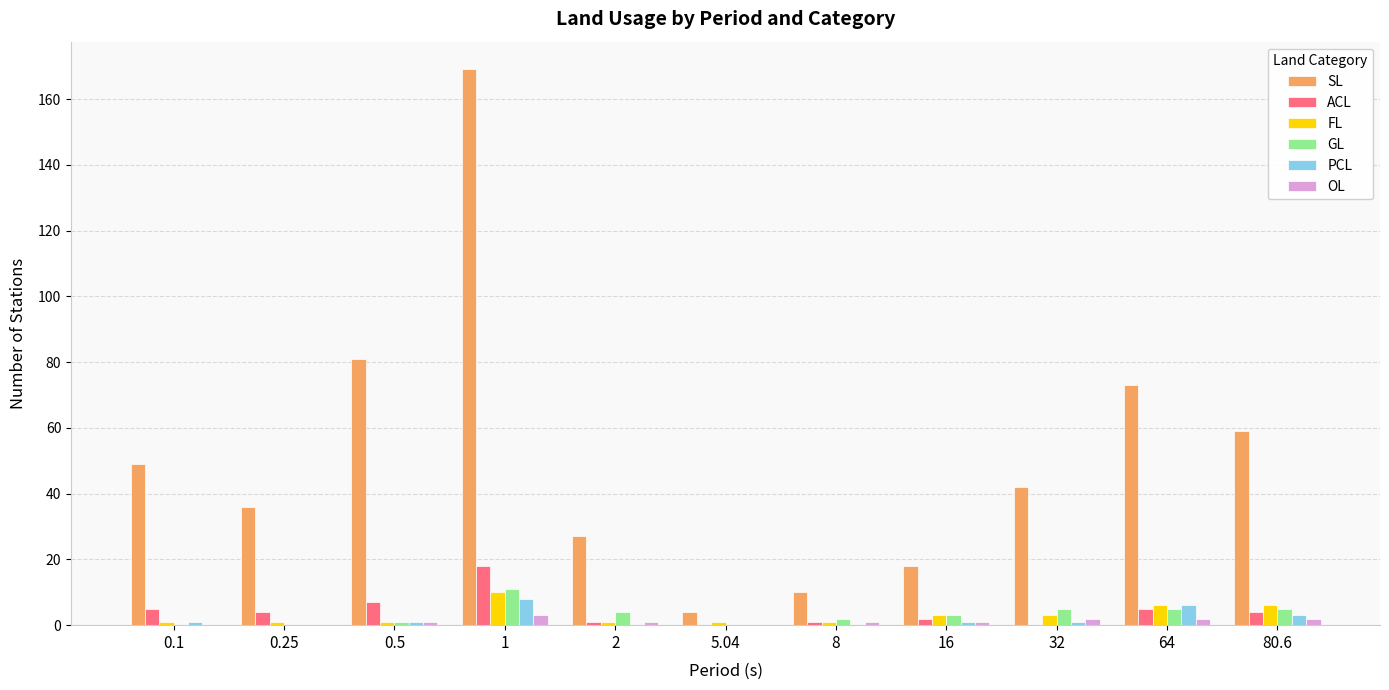

Reading right to left, what are all the values shown in this chart?

SL: 80.6=59	64=73	32=42	16=18	8=10	5.04=4	2=27	1=169	0.5=81	0.25=36	0.1=49
ACL: 80.6=4	64=5	32=0	16=2	8=1	5.04=0	2=1	1=18	0.5=7	0.25=4	0.1=5
FL: 80.6=6	64=6	32=3	16=3	8=1	5.04=1	2=1	1=10	0.5=1	0.25=1	0.1=1
GL: 80.6=5	64=5	32=5	16=3	8=2	5.04=0	2=4	1=11	0.5=1	0.25=0	0.1=0
PCL: 80.6=3	64=6	32=1	16=1	8=0	5.04=0	2=0	1=8	0.5=1	0.25=0	0.1=1
OL: 80.6=2	64=2	32=2	16=1	8=1	5.04=0	2=1	1=3	0.5=1	0.25=0	0.1=0